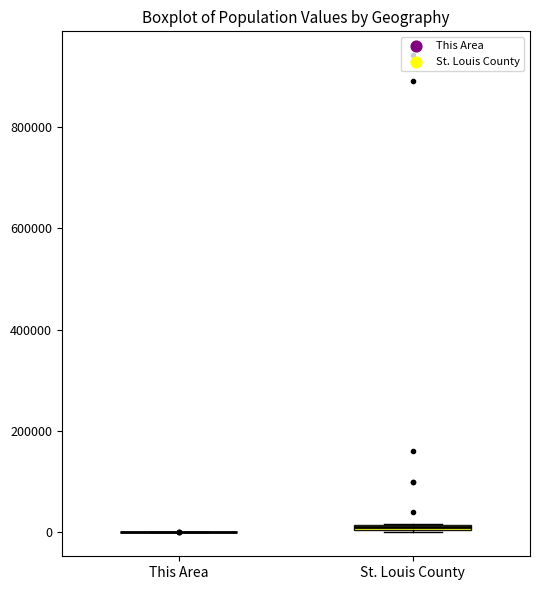

Where is the upper edge of the box for St. Louis County on the y-axis? The values are not printed on the chart, so give them approximately, as read against the axis.

20000